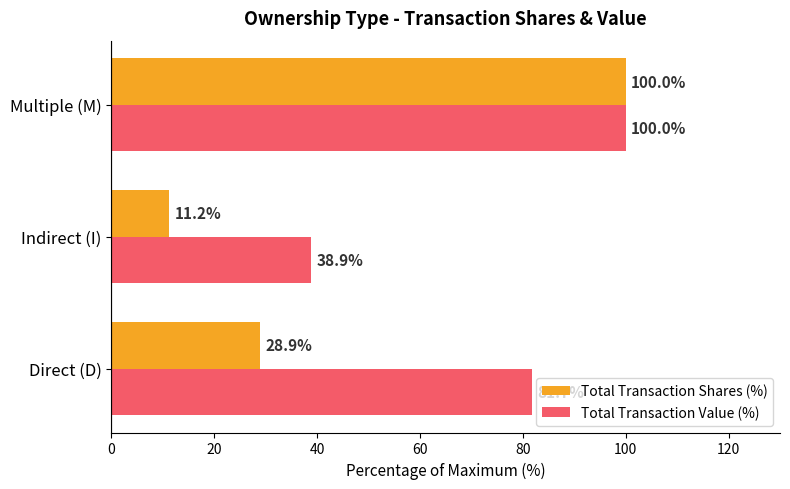

Rank the series by their average value, from lowest to highest.

Total Transaction Shares (%), Total Transaction Value (%)